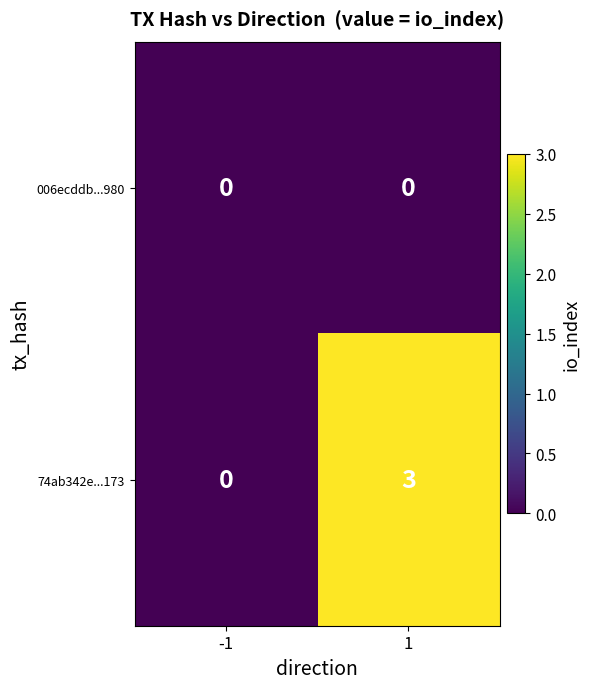

What is the difference between the maximum and minimum values in the 74ab342e...173 series?

3